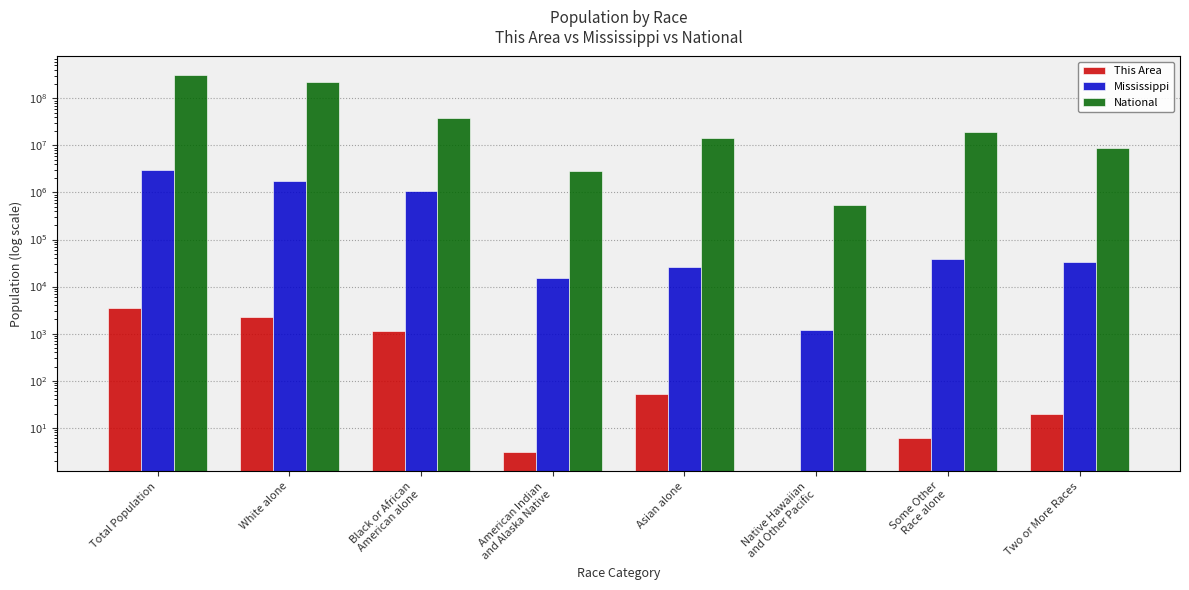

What are all the series names shown in the legend?

This Area, Mississippi, National